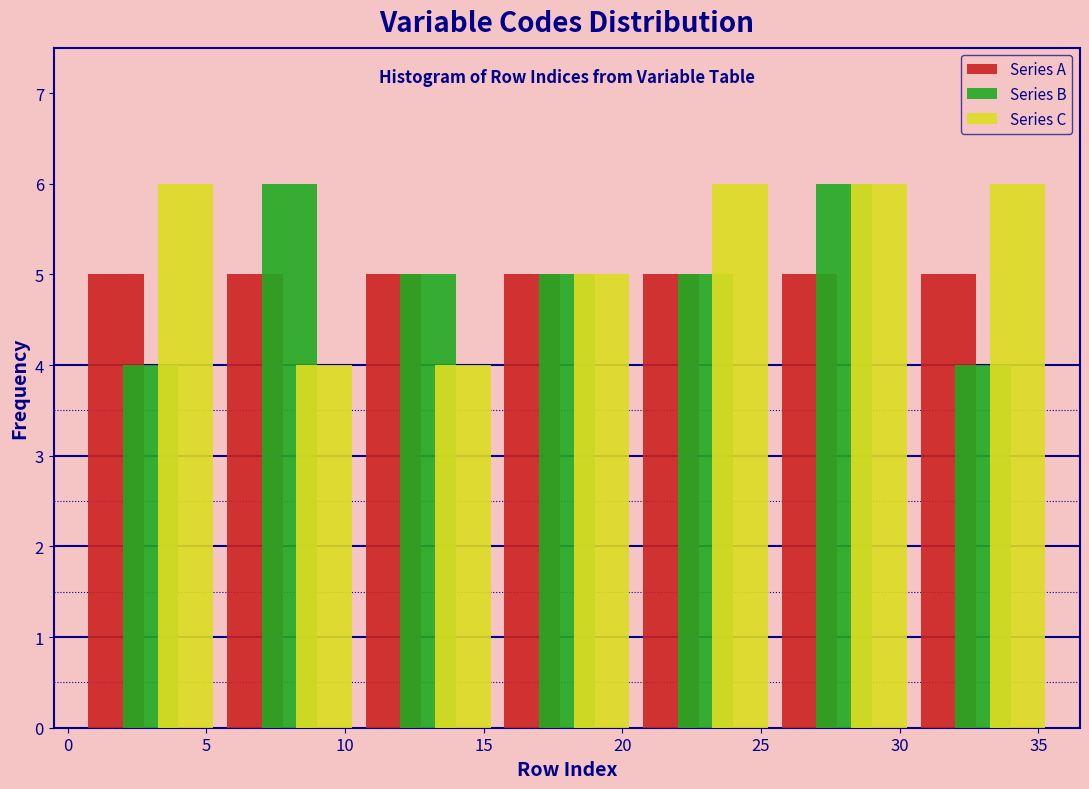

Reading left to right, list every range on the x-axis with the height of the bar of each series over it. The values are not printed on the chart, so give them approximately, as read against the axis.

0.5 to 5.5: Series A=5	Series B=4	Series C=6
5.5 to 10.5: Series A=5	Series B=6	Series C=4
10.5 to 15.5: Series A=5	Series B=5	Series C=4
15.5 to 20.5: Series A=5	Series B=5	Series C=5
20.5 to 25.5: Series A=5	Series B=5	Series C=6
25.5 to 30.5: Series A=5	Series B=6	Series C=6
30.5 to 35.5: Series A=5	Series B=4	Series C=6